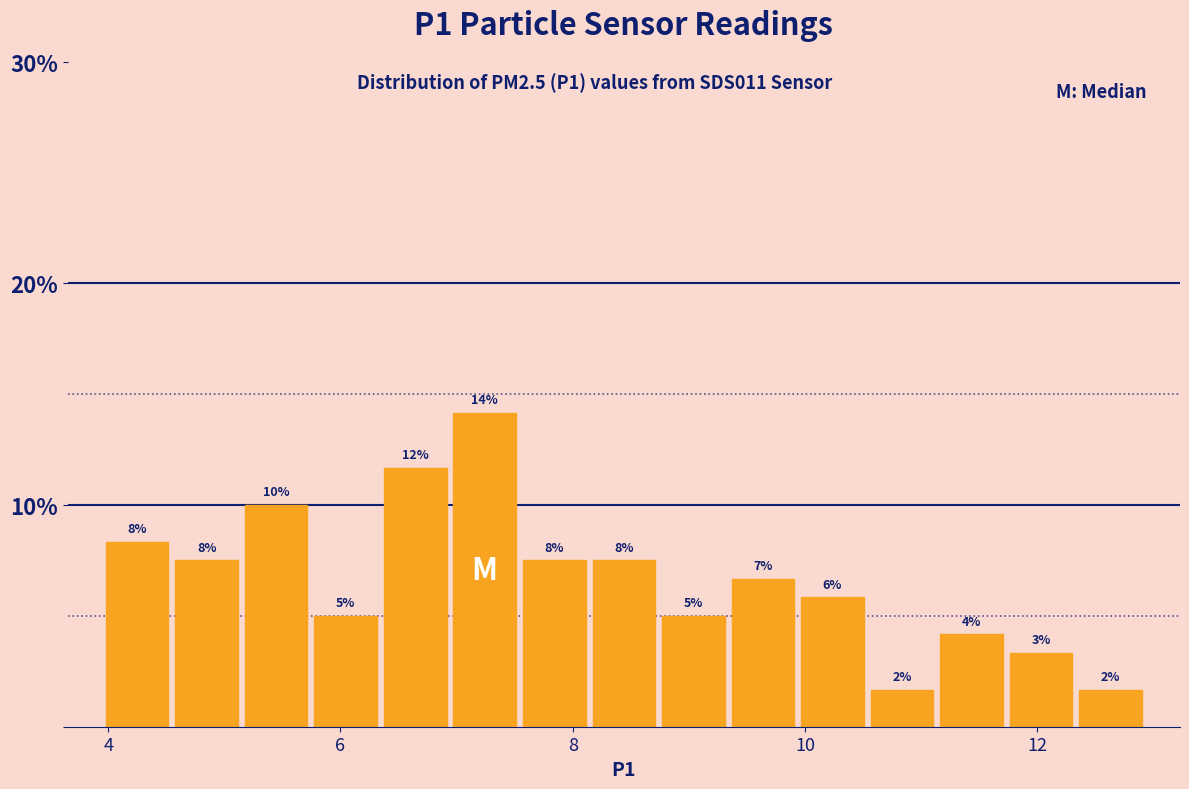

Read against the x-axis, roughly where is the centre of the tallest bar?

7.2